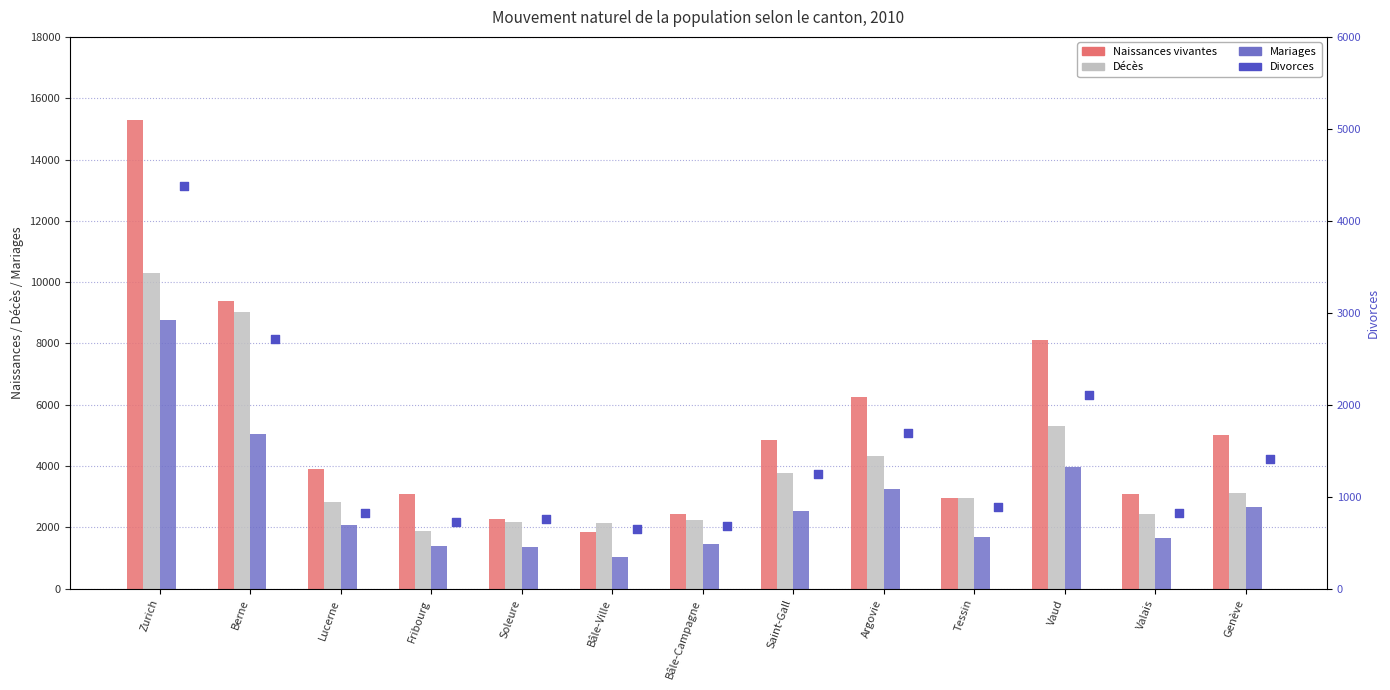

Which series has the largest Y range (max minus min)?

Naissances vivantes